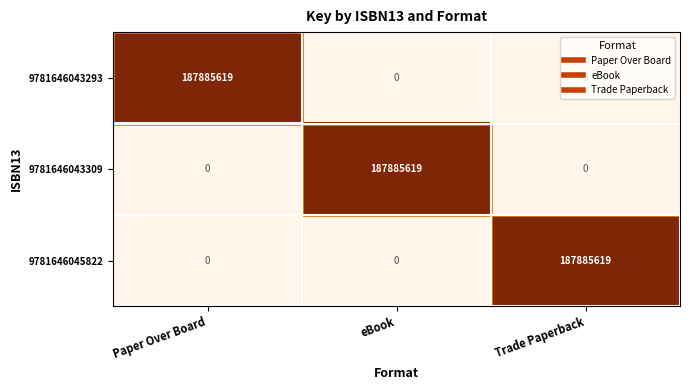

What is the sum of all 9781646043309 values?

187885619